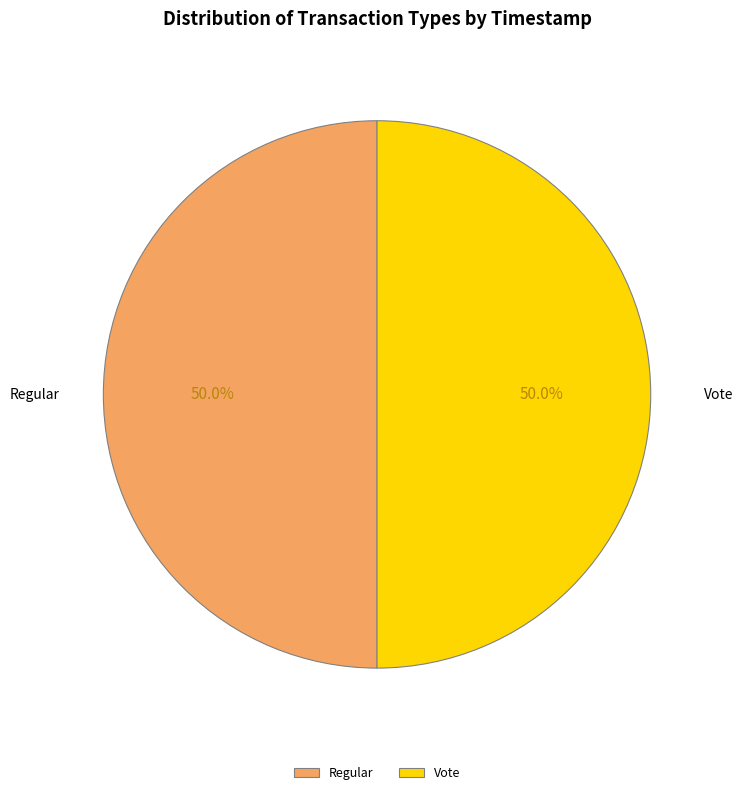

What is the ratio of the value at Regular to the value at Vote?

1.0